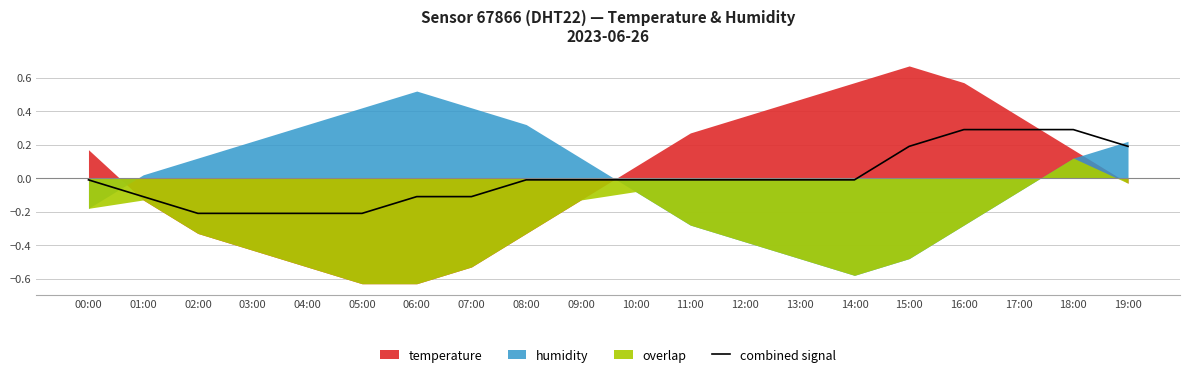

Is it true that the value at 04:00 is -0.2?

True